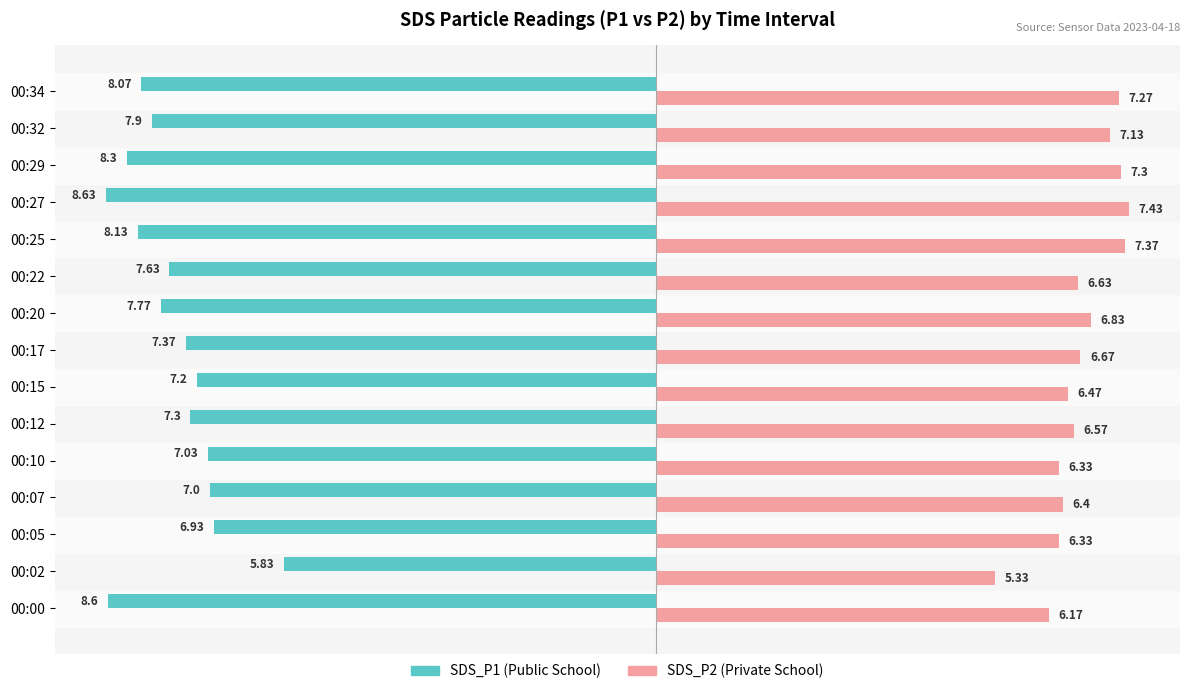

What is the difference between the highest and lowest values at 00:10?

13.4